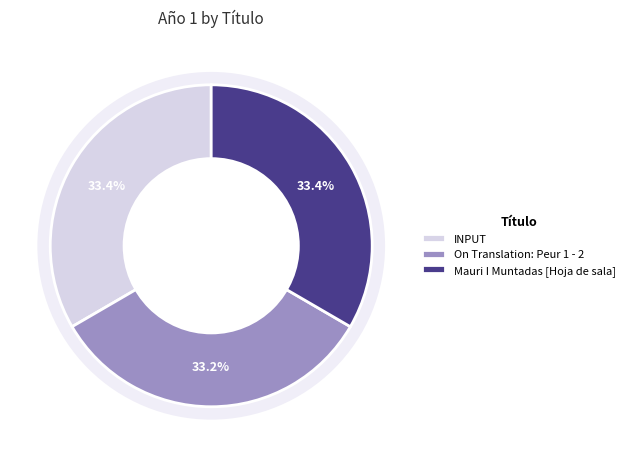

To the nearest percent, what portion does On Translation: Peur 1 - 2 represent?

33%